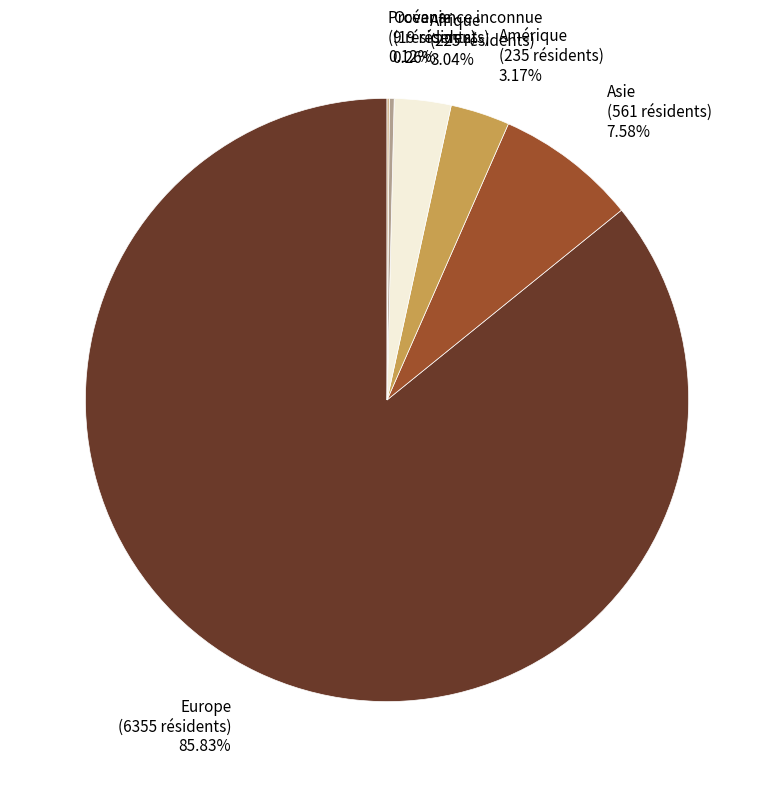

Is the sum of Amérique (235 résidents) 3.17% and Asie (561 résidents) 7.58% greater than half?

No